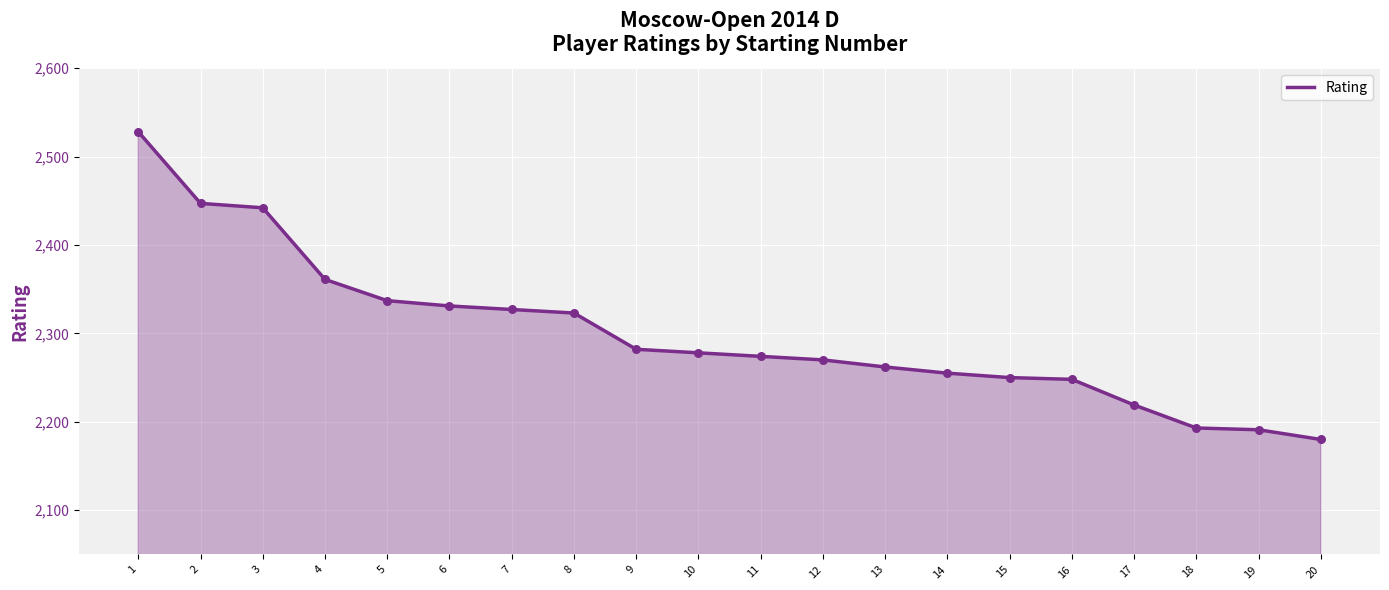

What is the change in value from 8 to 9?

-41